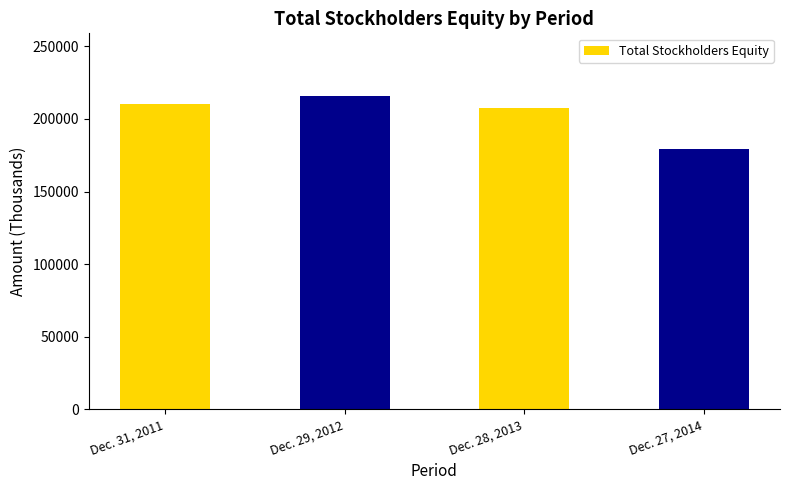

Does the chart contain stacked bars?

No